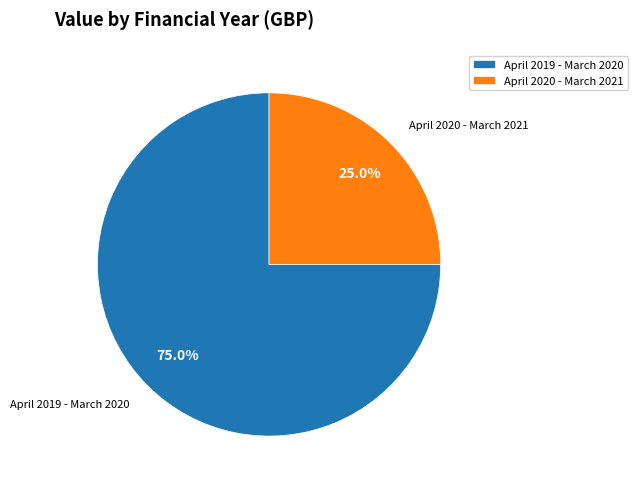

Count the number of slices in the pie.

2